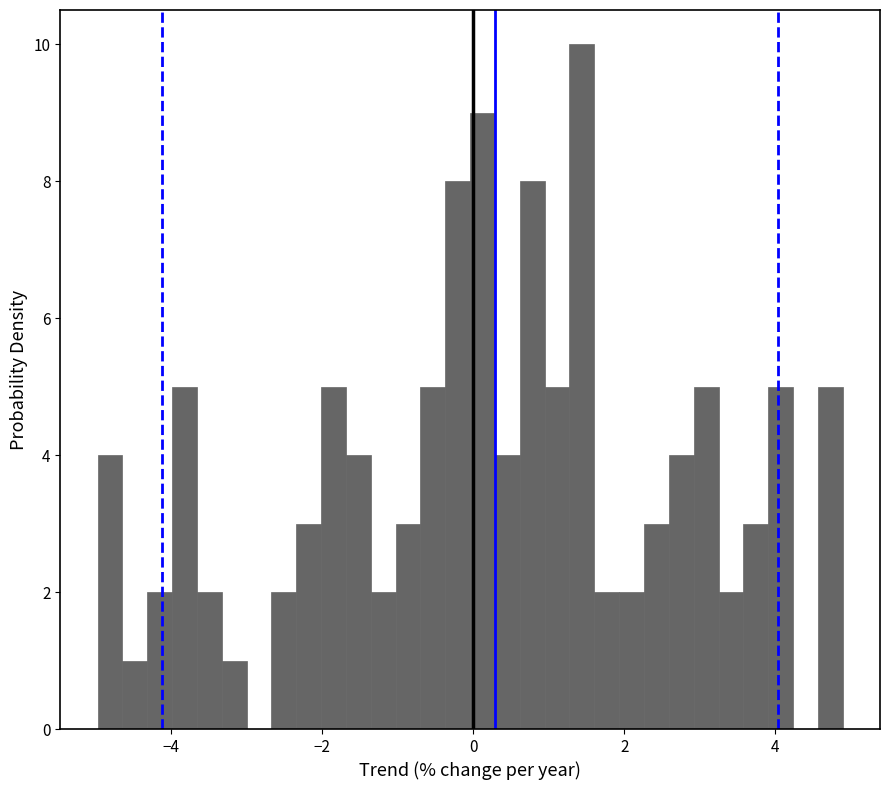

Read against the x-axis, roughly where is the centre of the tallest bar?

1.4